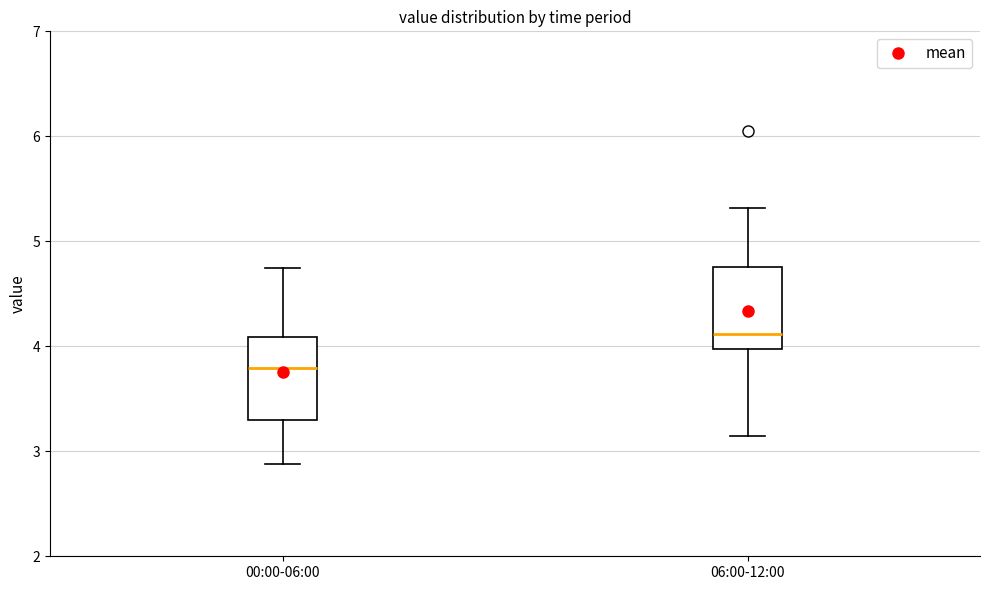

Reading left to right, transcribe this box plot: for each box, give where its median line is, the range the box spans, and where its two whiskers end, as read against the y-axis. The values are not printed on the chart, so give them approximately, as read against the axis.

00:00-06:00: median 3.8, box 3.3 to 4.1, whiskers 2.9 to 4.8
06:00-12:00: median 4.1, box 4.0 to 4.8, whiskers 3.2 to 5.3